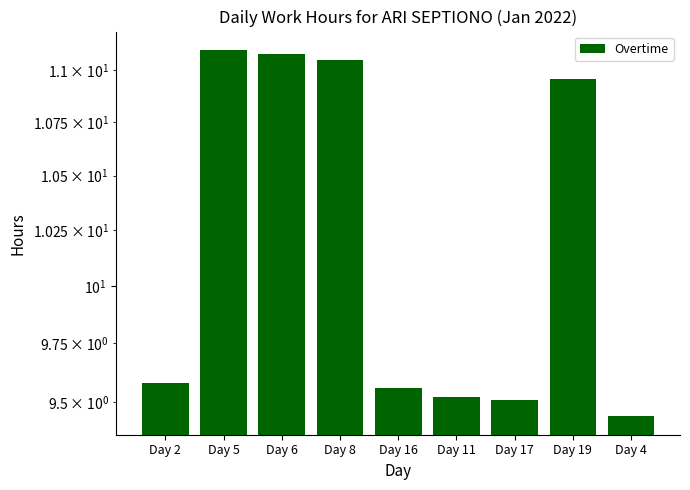

What is the difference between the second highest and second lowest values?

1.6